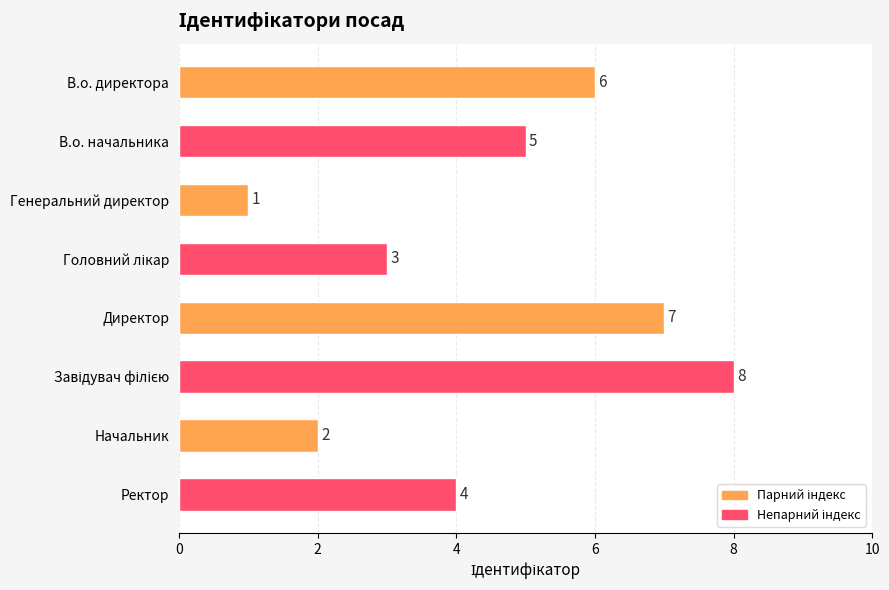

What is the minimum value shown in the chart?

1